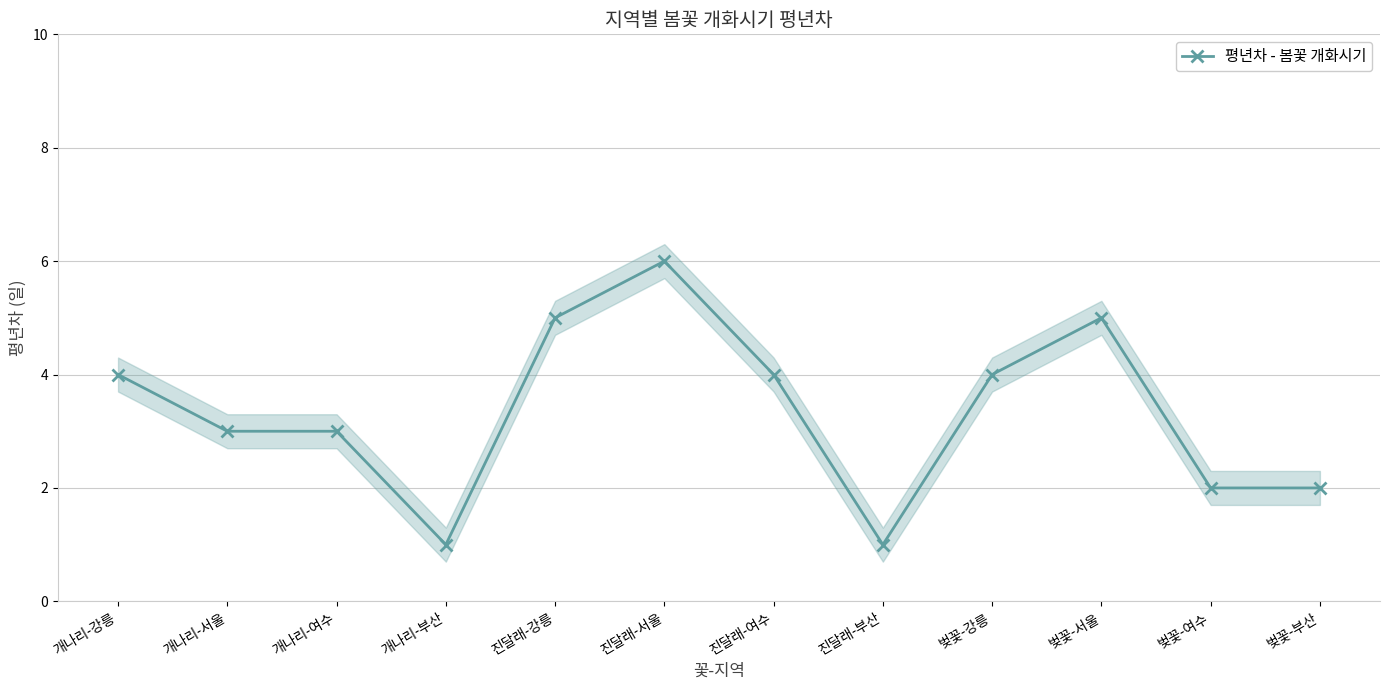

Rank the categories by value from lowest to highest.

개나리-부산, 진달래-부산, 벚꽃-여수, 벚꽃-부산, 개나리-서울, 개나리-여수, 개나리-강릉, 진달래-여수, 벚꽃-강릉, 진달래-강릉, 벚꽃-서울, 진달래-서울